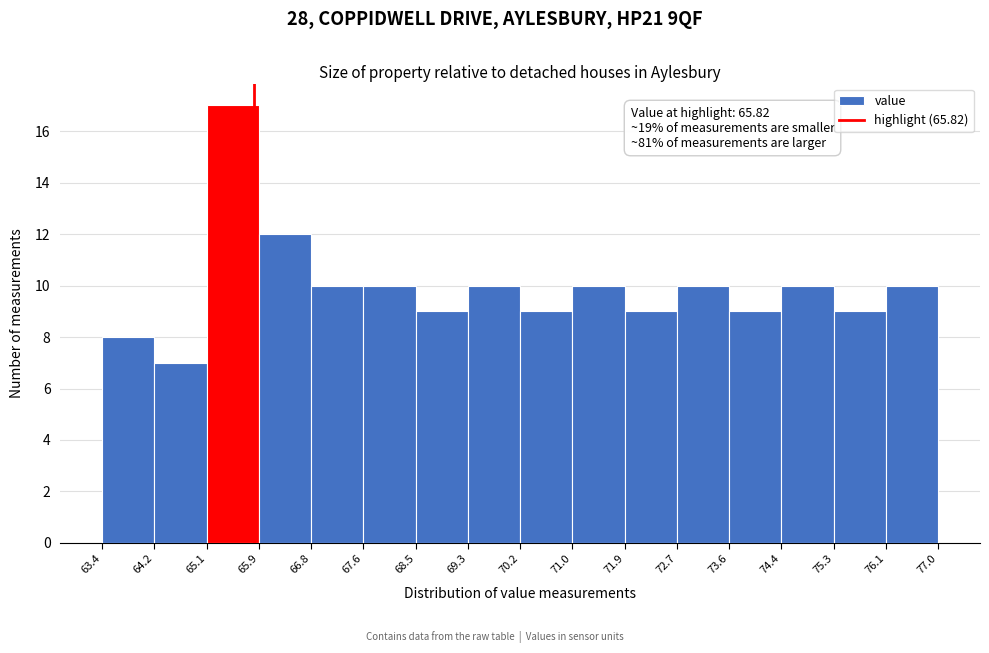

Over which range of the x-axis is the bar tallest?

65.1 to 65.9